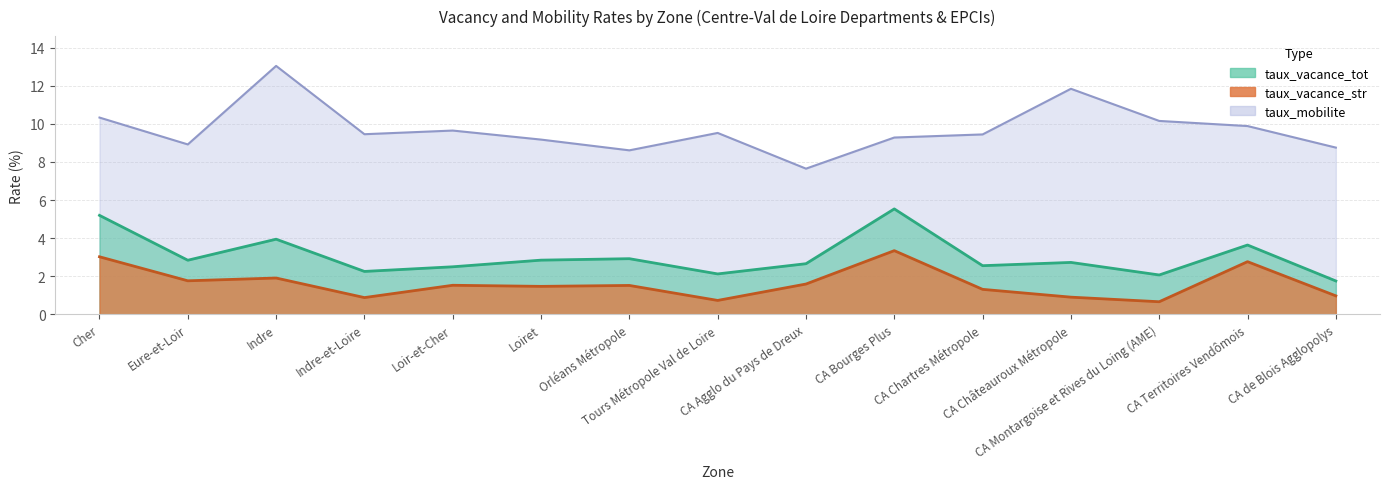

Reading right to left, list all the values displayed in this chart.

taux_vacance_tot: 1.8	3.6	2.1	2.7	2.6	5.5	2.7	2.1	2.9	2.8	2.5	2.3	3.9	2.8	5.2
taux_vacance_str: 1.0	2.8	0.7	0.9	1.3	3.3	1.6	0.7	1.5	1.5	1.5	0.9	1.9	1.8	3.0
taux_mobilite: 8.8	9.9	10.2	11.8	9.4	9.3	7.6	9.5	8.6	9.2	9.6	9.5	13.0	8.9	10.3